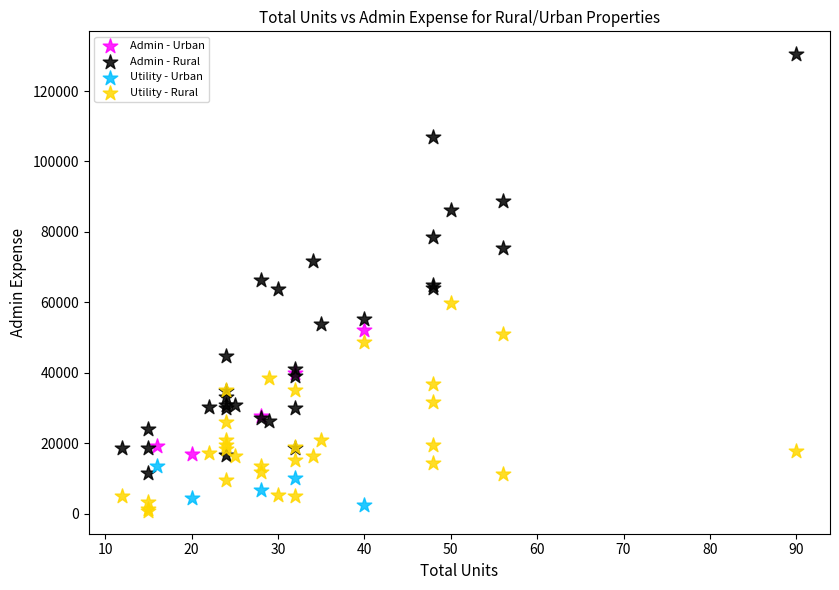

Which series reaches the maximum Y coordinate?

Admin - Rural